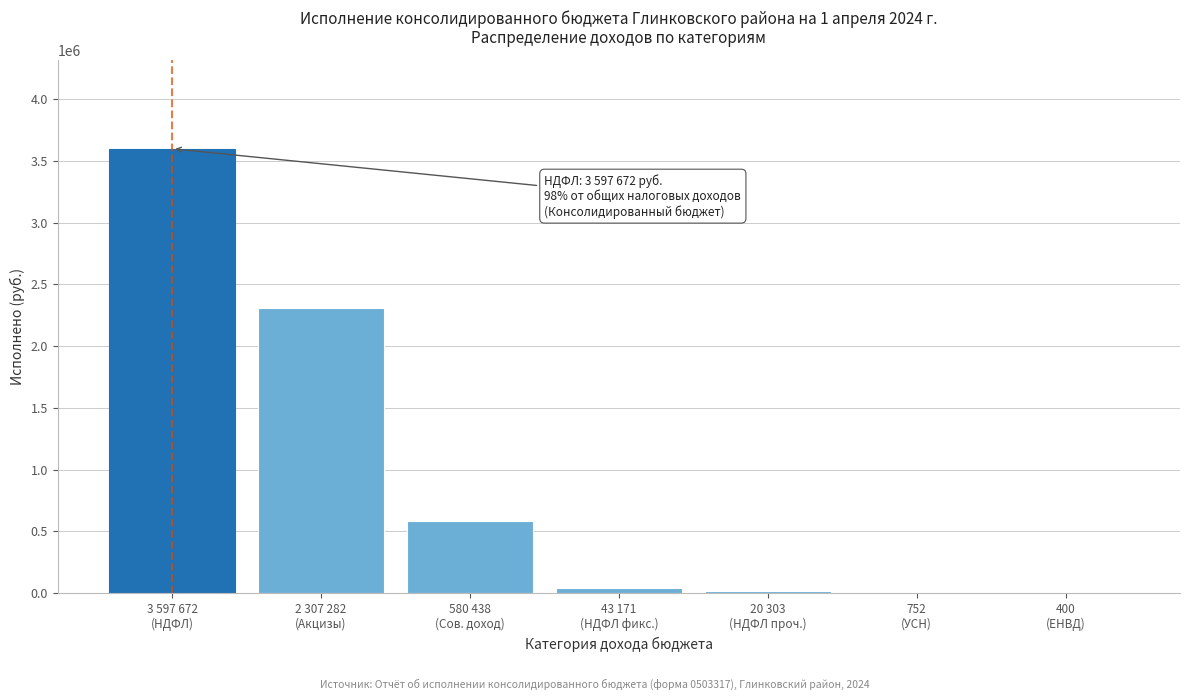

What is the greatest value displayed?

3597672.1